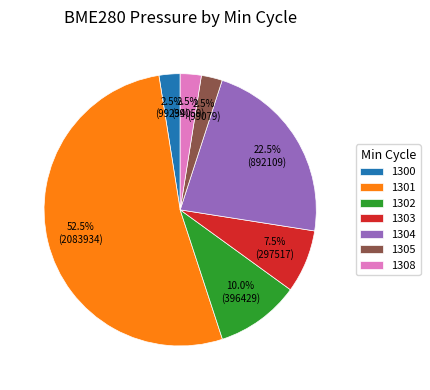

Count the number of slices in the pie.

7